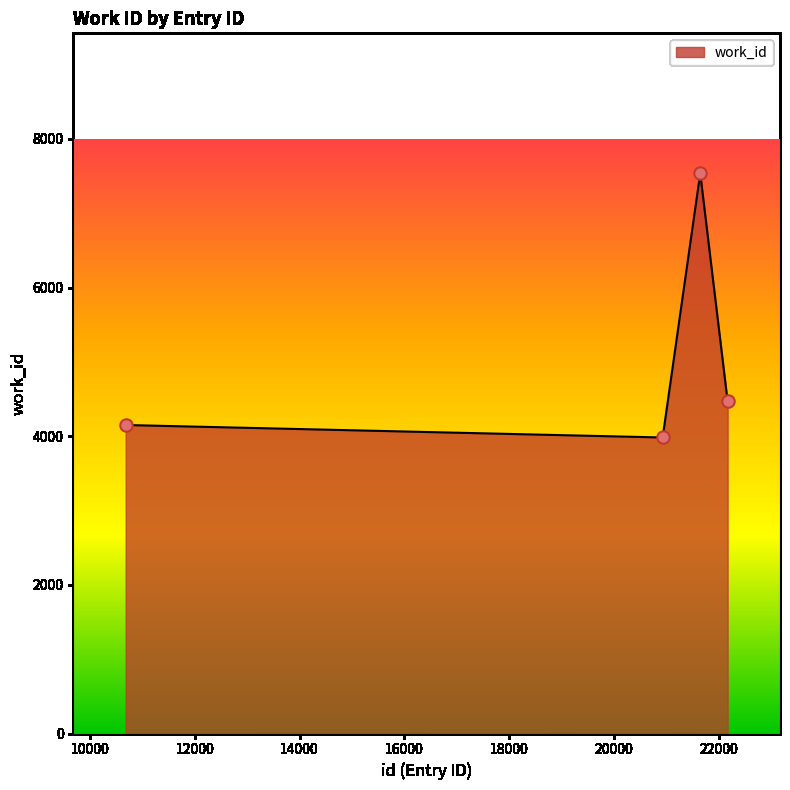

What is the maximum value shown in the chart?

7537